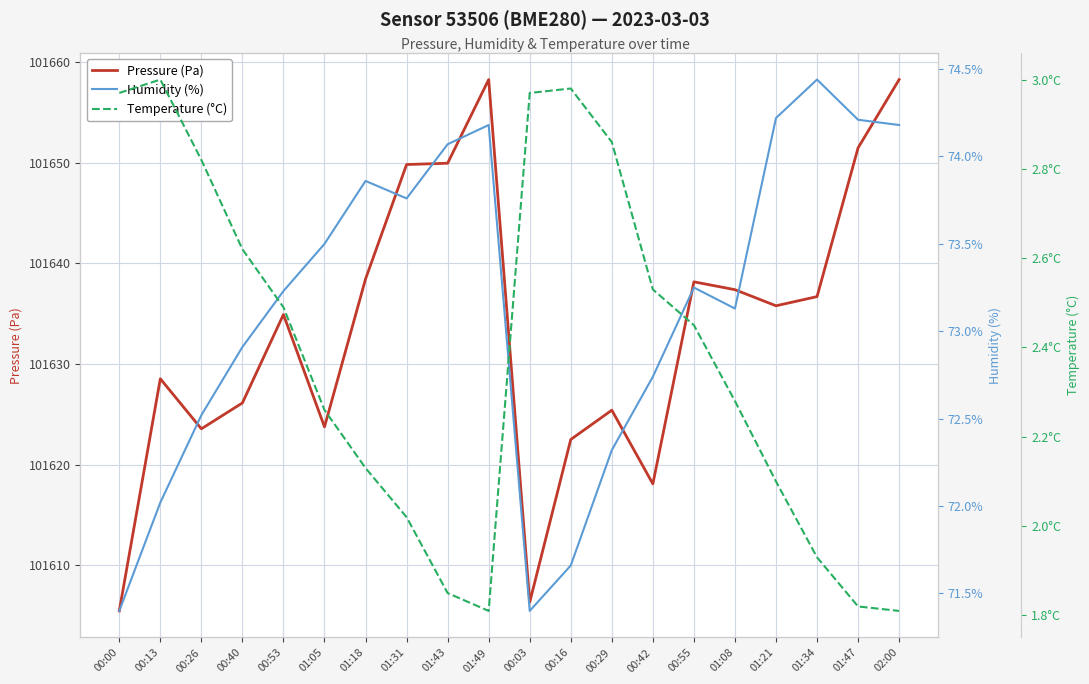

How many data points in Humidity (%) are above 73?

12